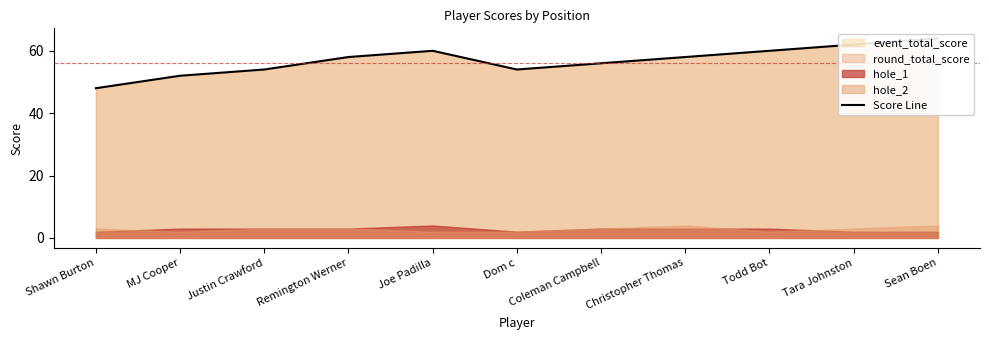

What is the label of the 3rd point from the right?

Todd Bot